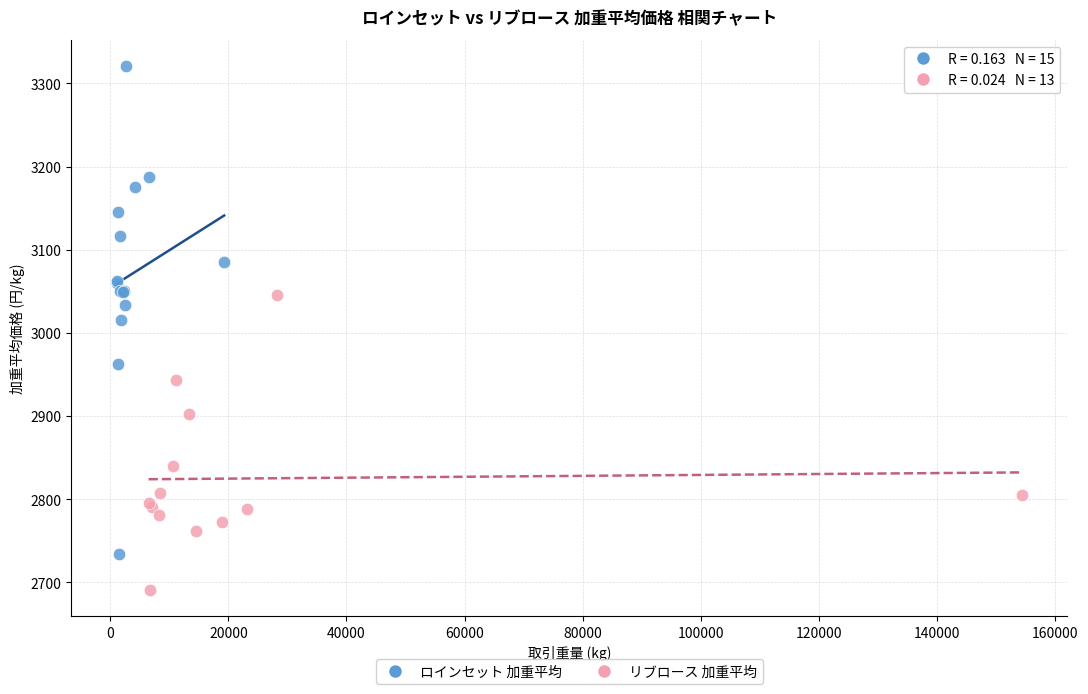

Which series has the largest Y range (max minus min)?

ロインセット 加重平均